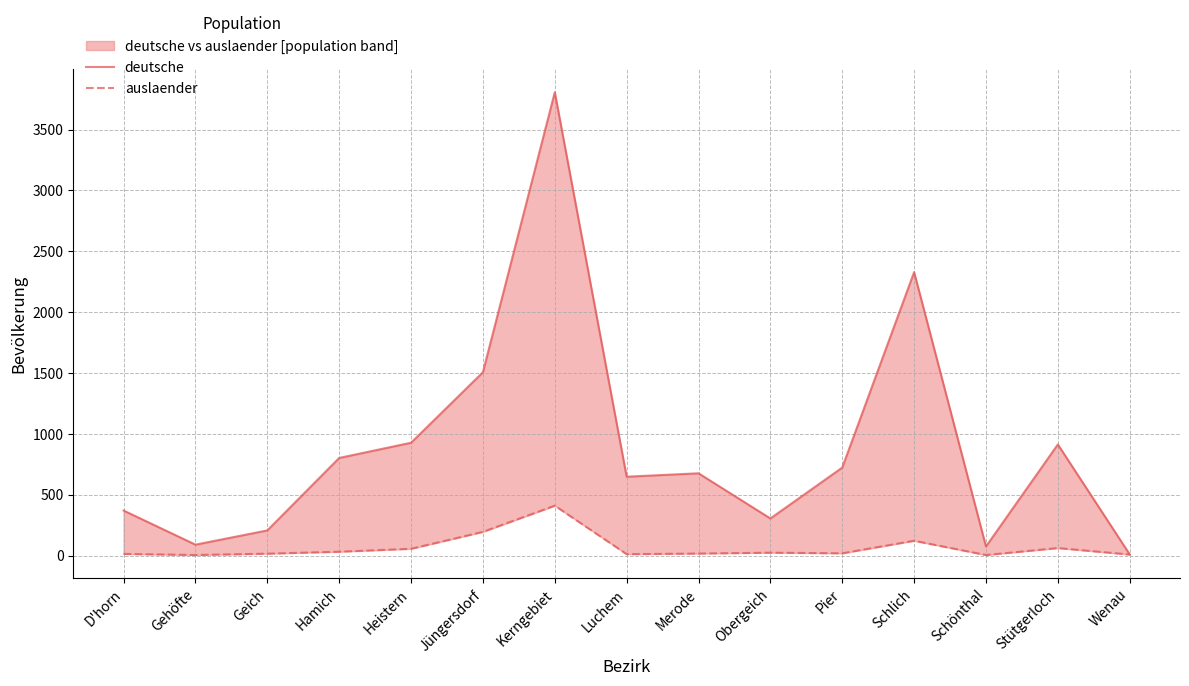

Which label corresponds to the smallest value in the chart?

Gehöfte